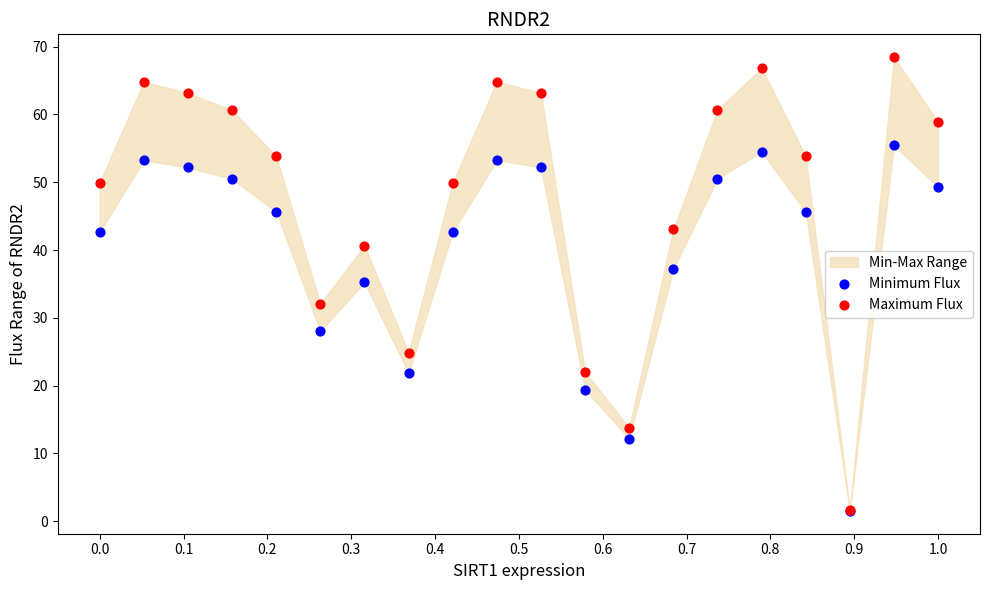

Which series contains the highest Y value?

Maximum Flux